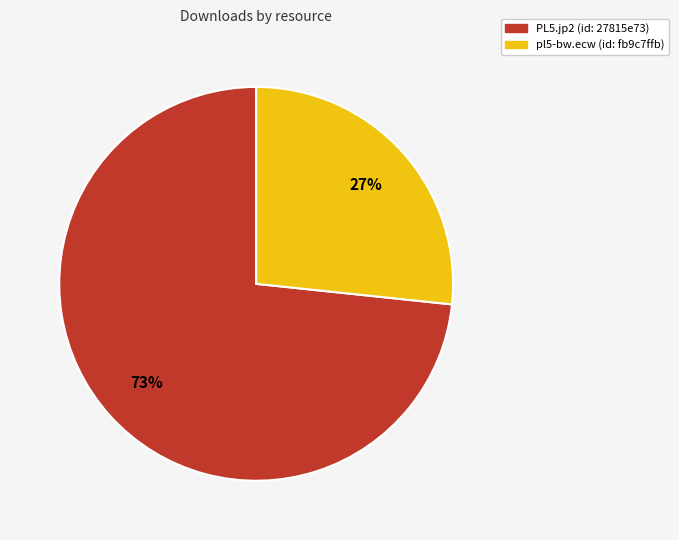

To the nearest percent, what is the average slice percentage?

50%